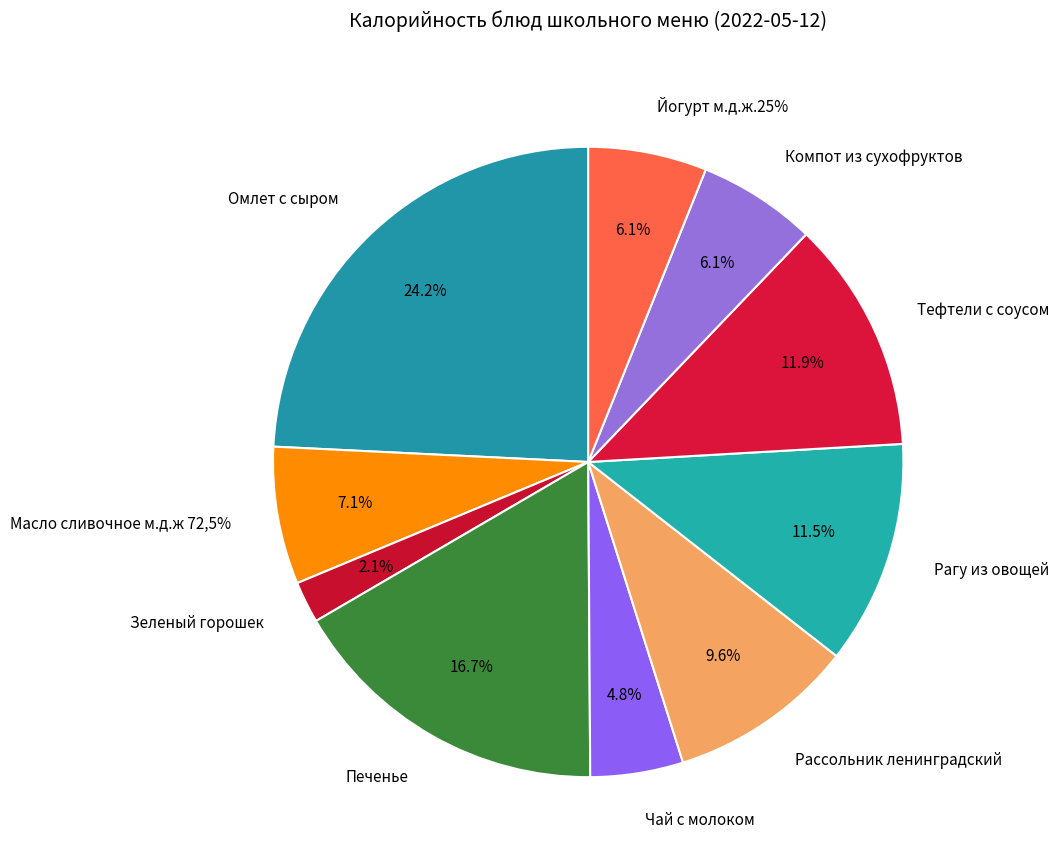

To the nearest percent, what portion does Тефтели с соусом represent?

12%